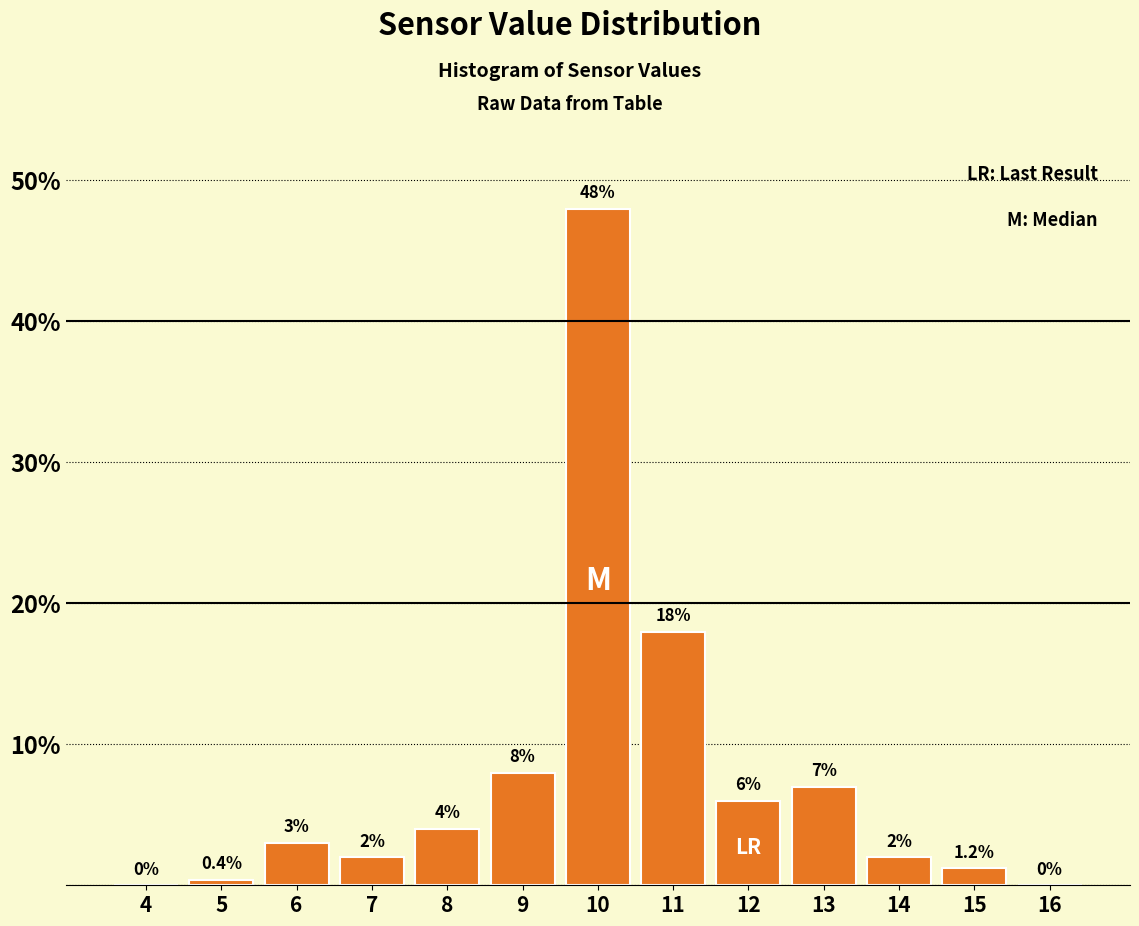

Reading left to right, what are all the values shown in this chart?

4=0.0	5=0.4	6=3.0	7=2.0	8=4.0	9=8.0	10=48.0	11=18.0	12=6.0	13=7.0	14=2.0	15=1.2	16=0.0